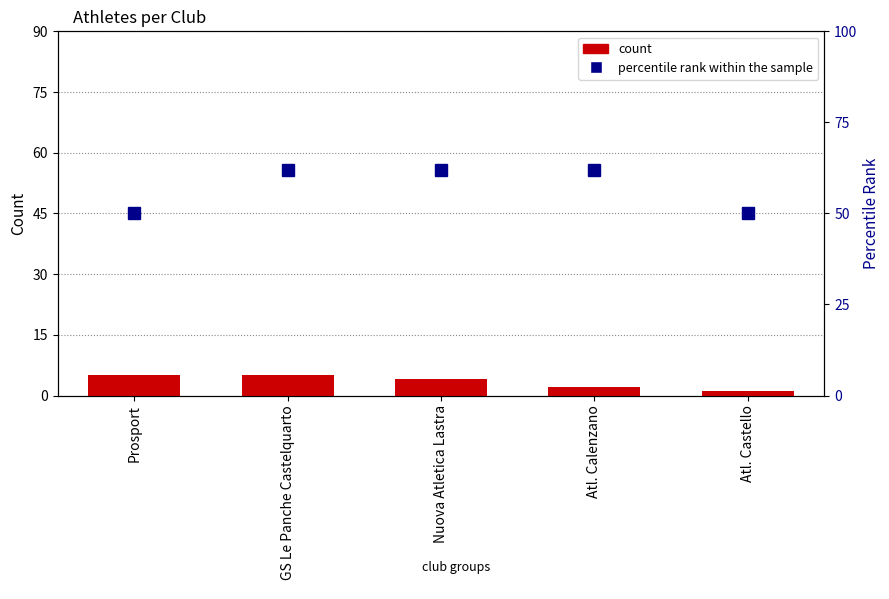

Where does the count series first go above 4?

Prosport